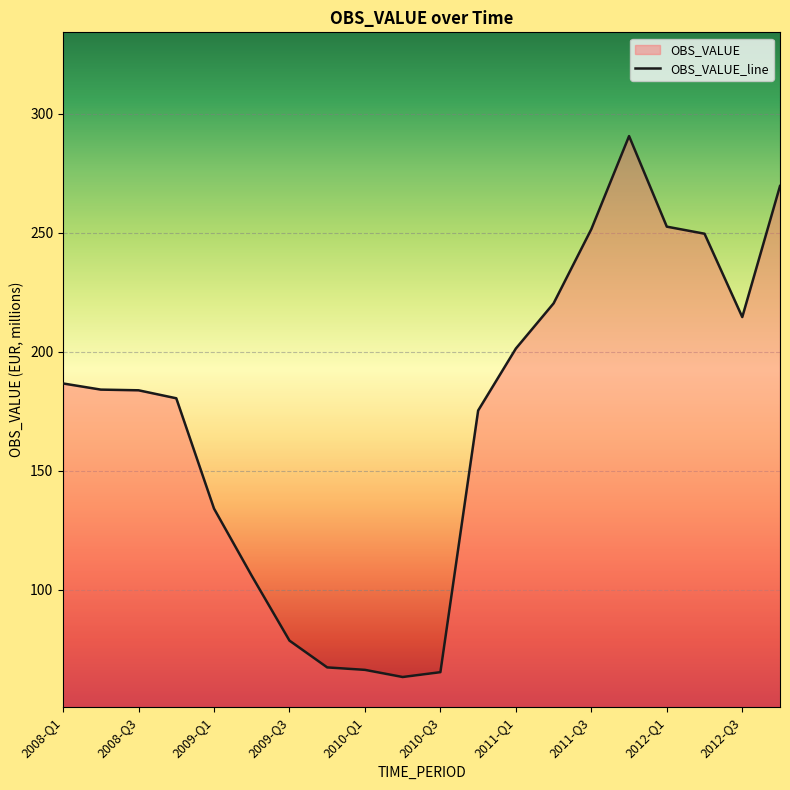

What is the greatest value displayed?

290.6